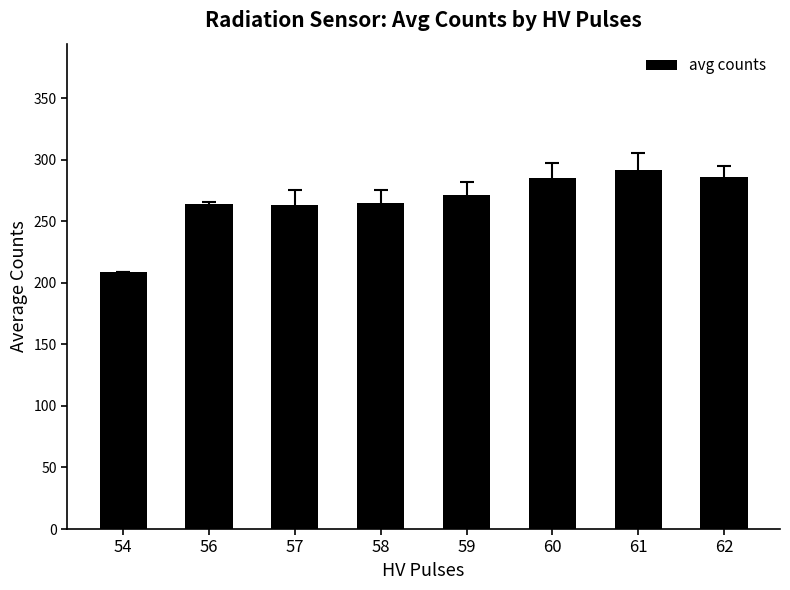

How many bars are there in total?

8